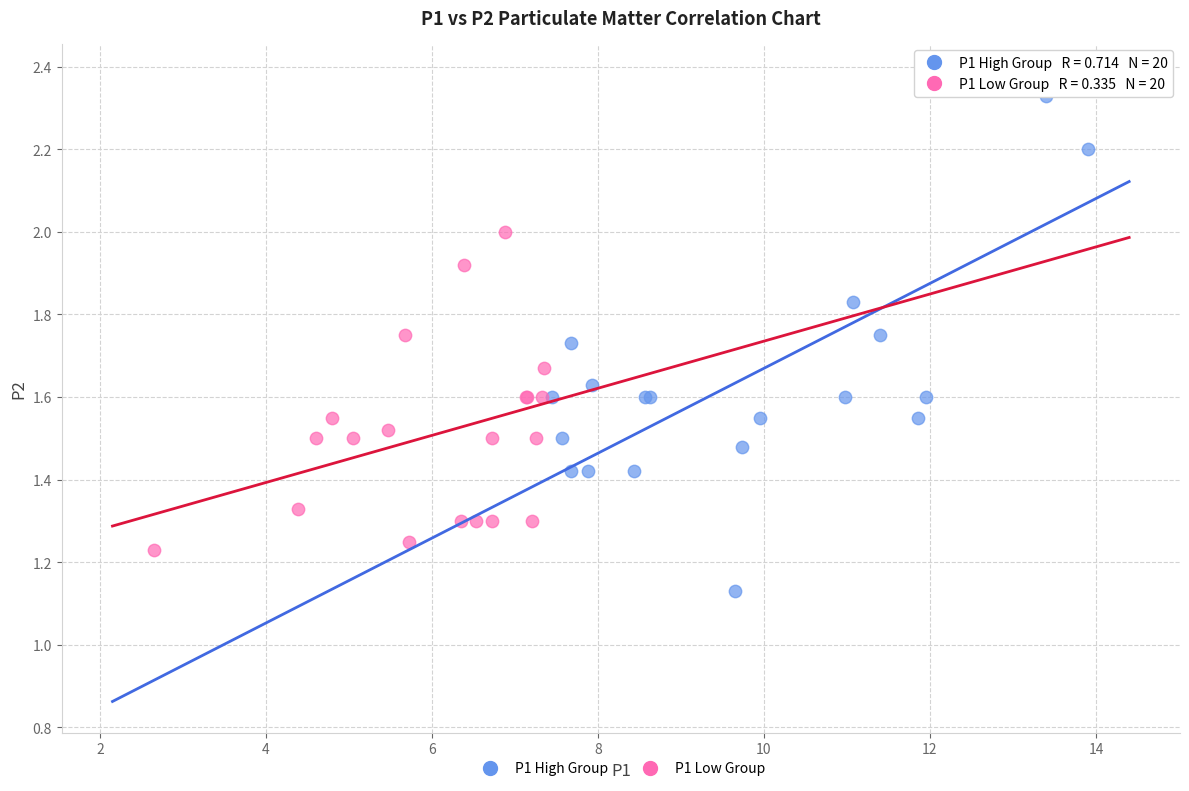

Which series contains the highest Y value?

P1 High Group